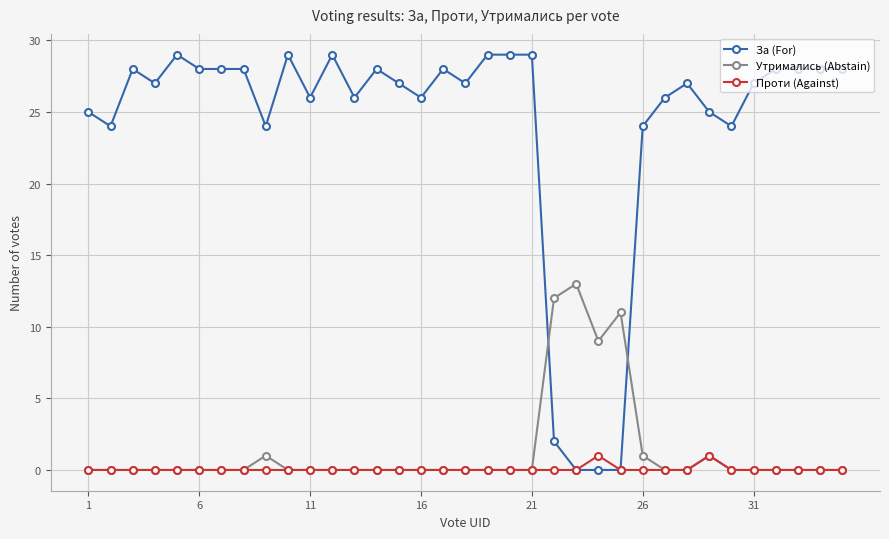

What is the greatest value displayed?

29